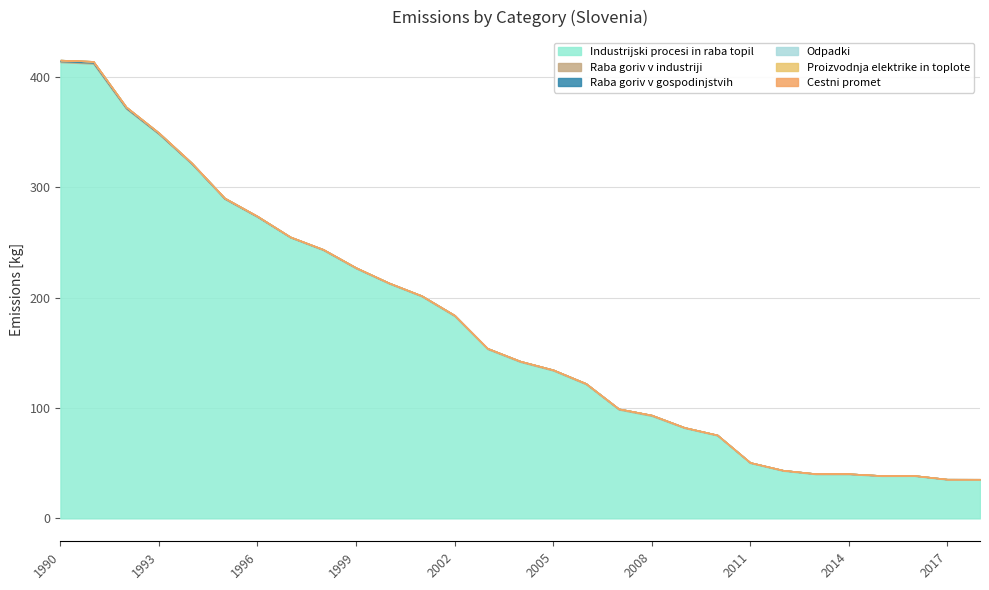

Does the chart display data point markers on the line(s)?

No